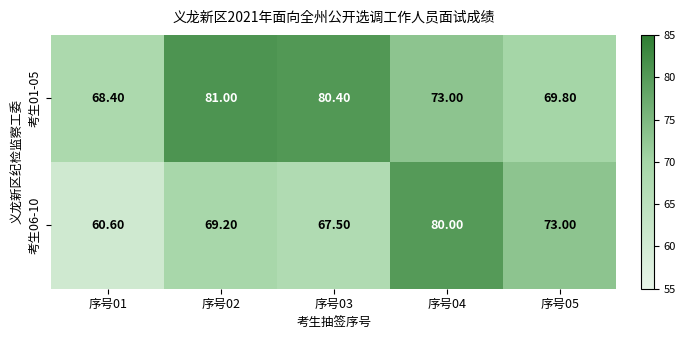

How many values in the 考生01-05 series are below 73?

2